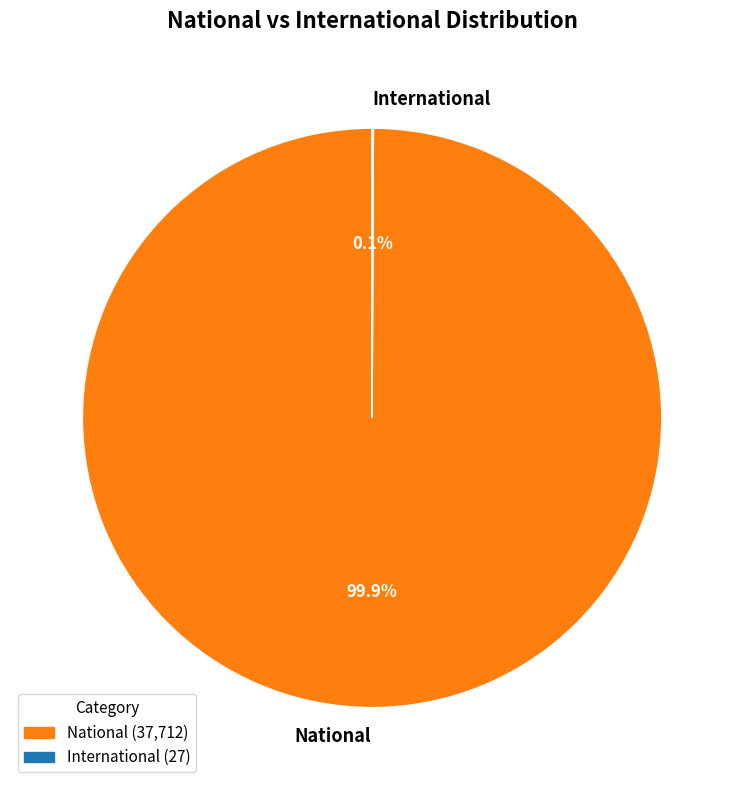

How much of the chart is everything except National?

0.1%